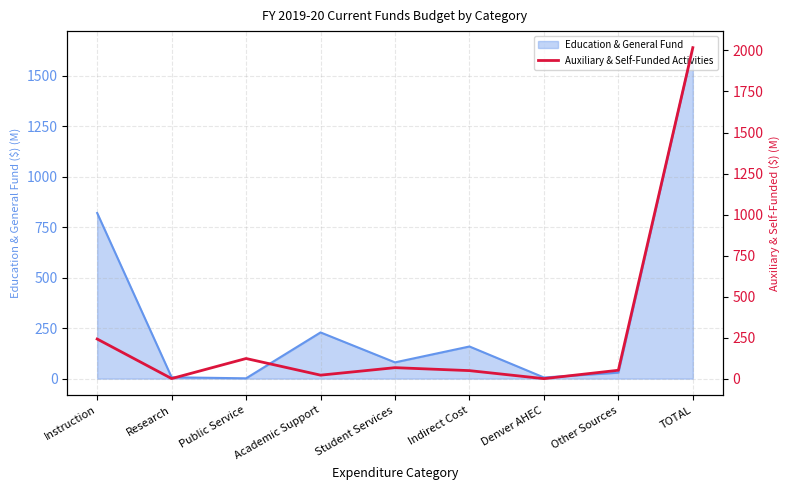

At which label does the data first exceed 51?

Instruction